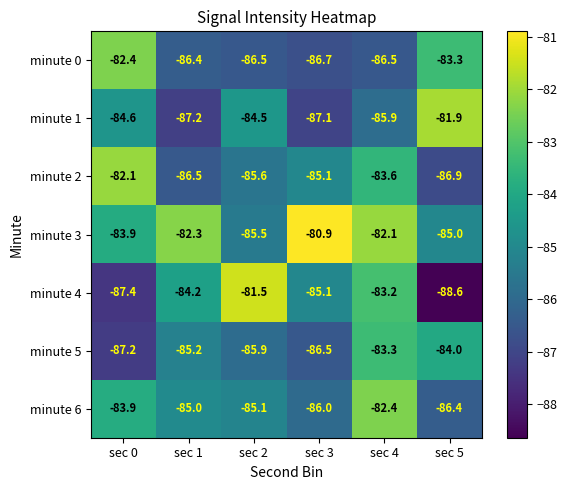

What is the total value across all series at sec 3?

-597.4